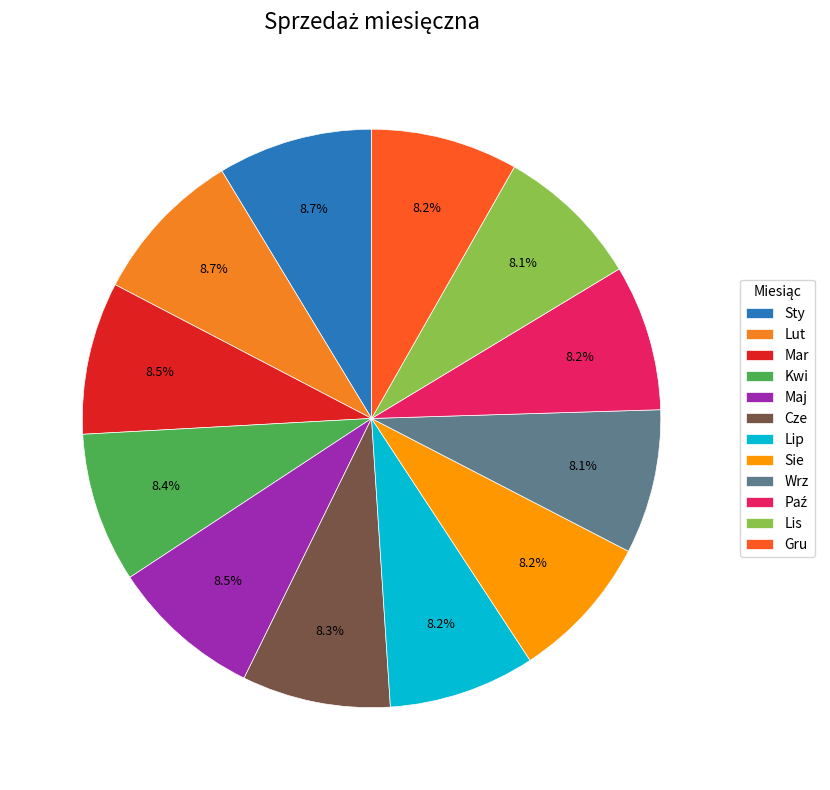

What percentage is the Sie slice, to the nearest percent?

8%